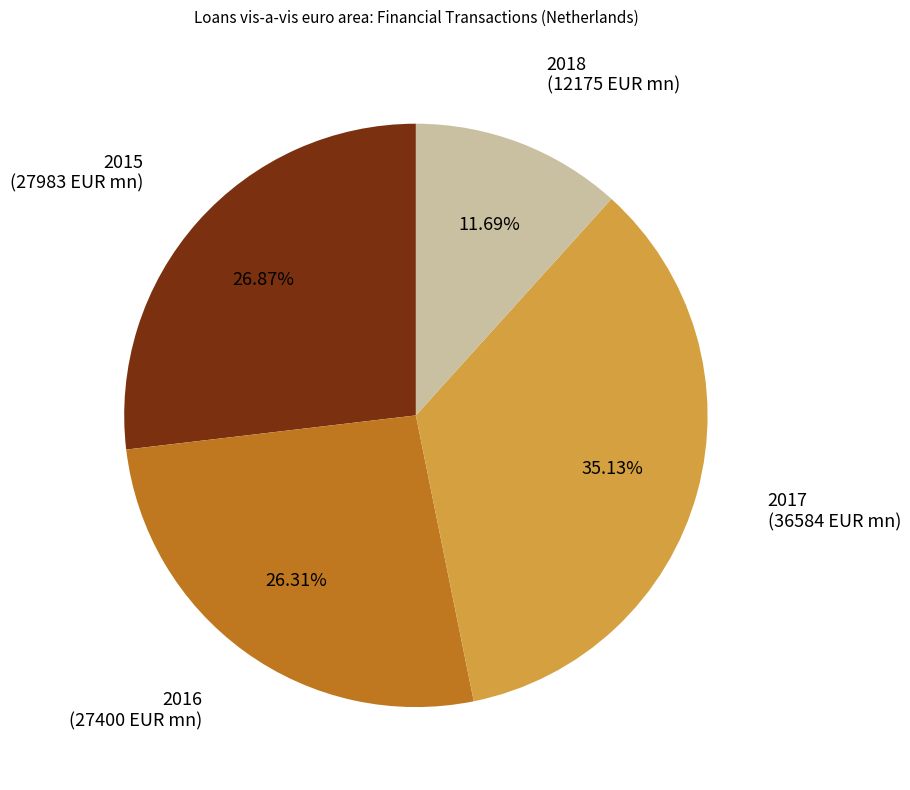

Rank the categories by value from lowest to highest.

2018, 2016, 2015, 2017